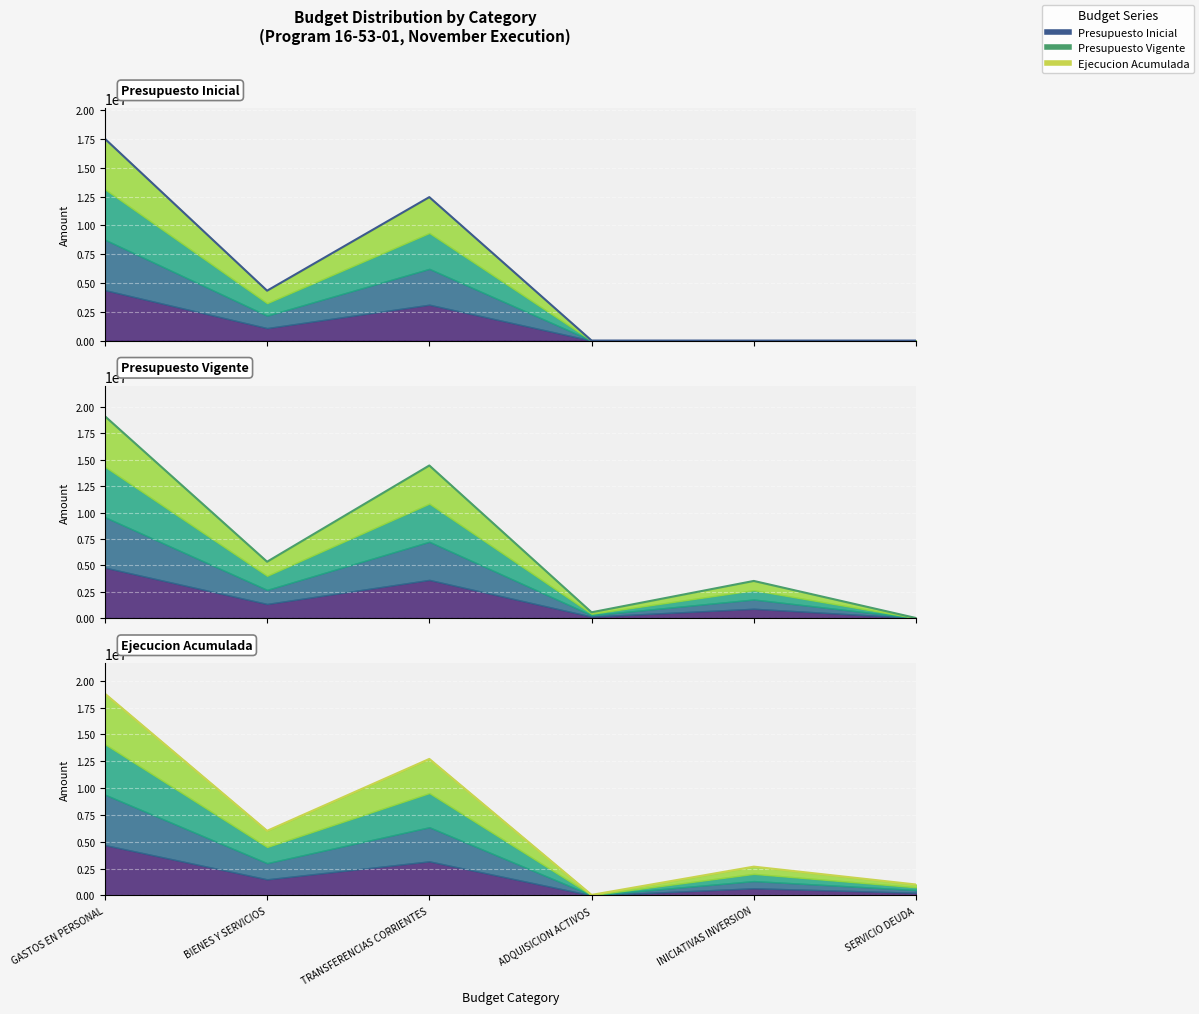

What is the difference between the highest and lowest values at INICIATIVAS INVERSION?

3517380